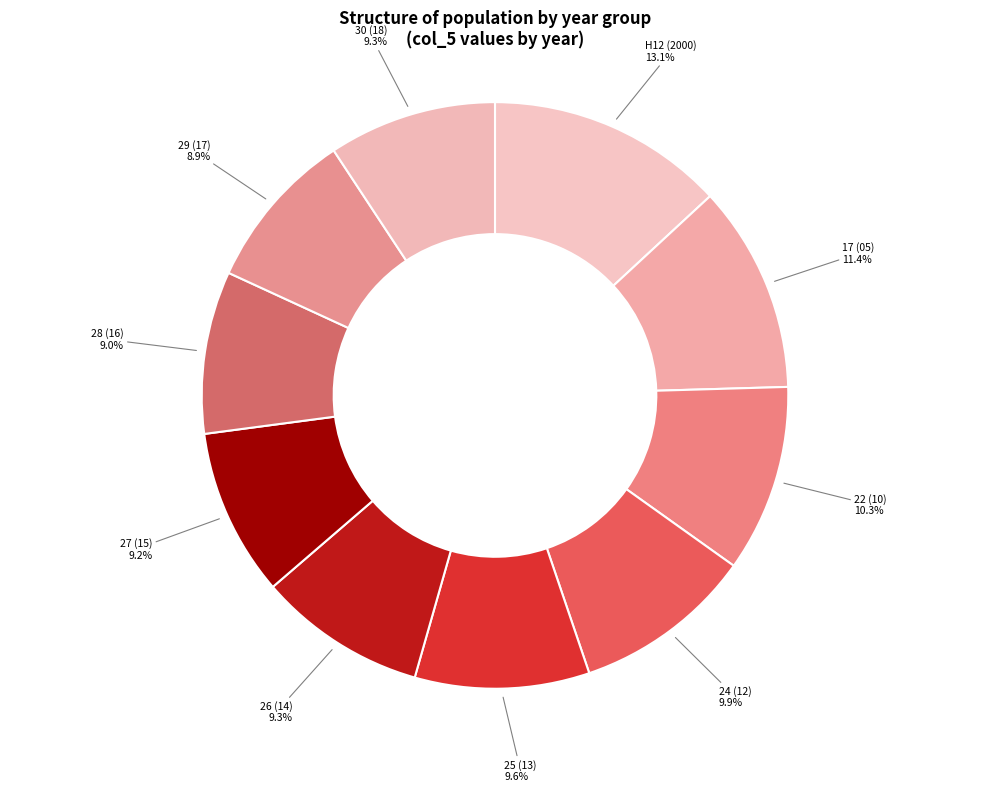

True or false: 26 (14) accounts for 22% of the total.

False